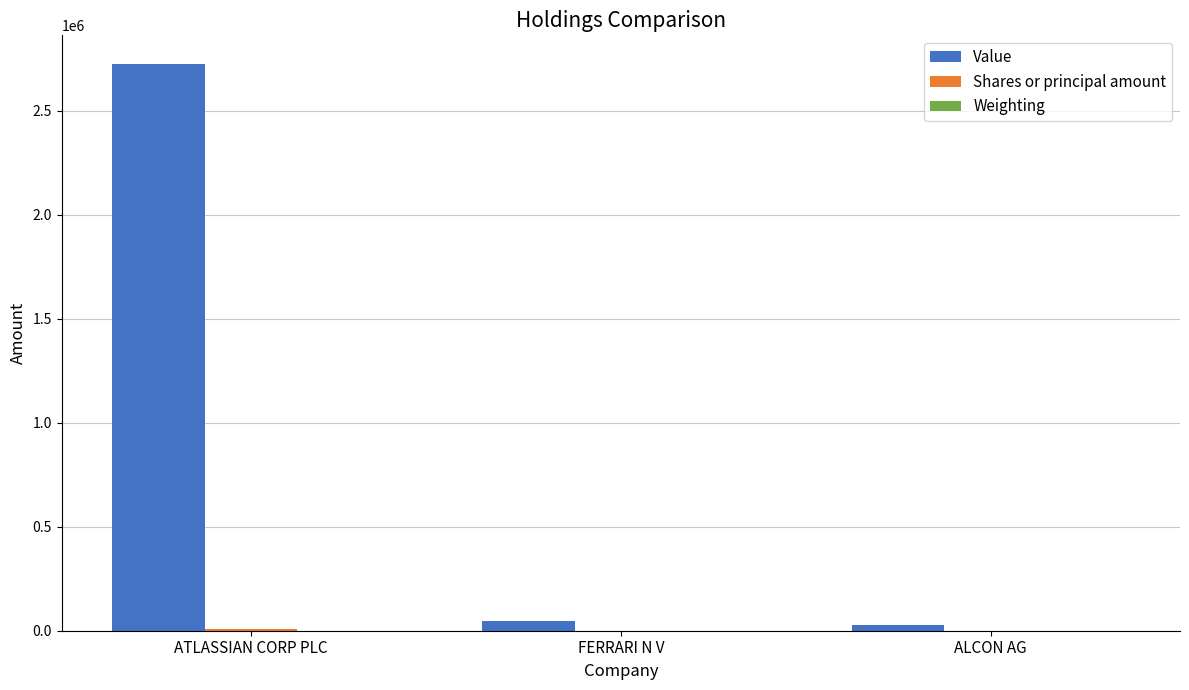

Which series has the largest total across all categories?

Value